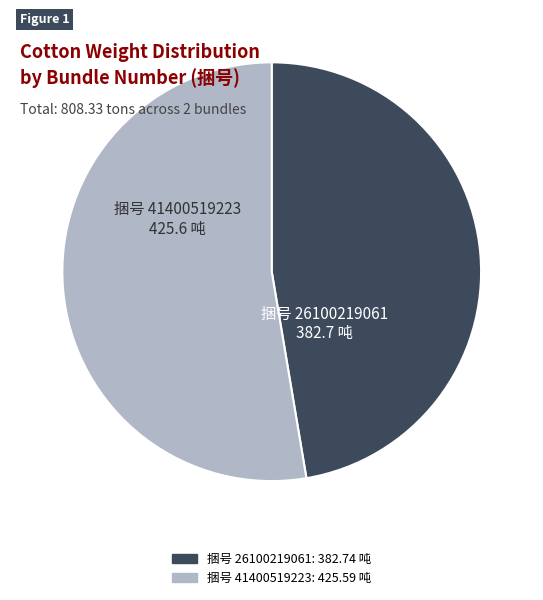

Does any single category account for the majority?

Yes